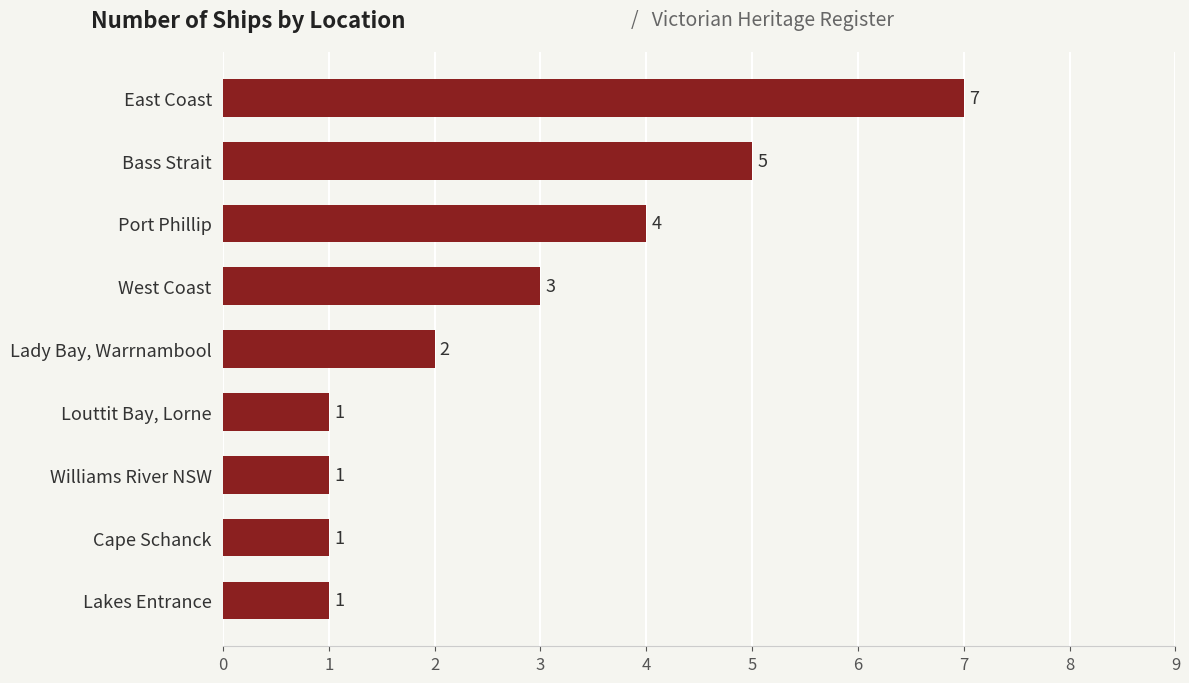

What is the smallest value displayed?

1